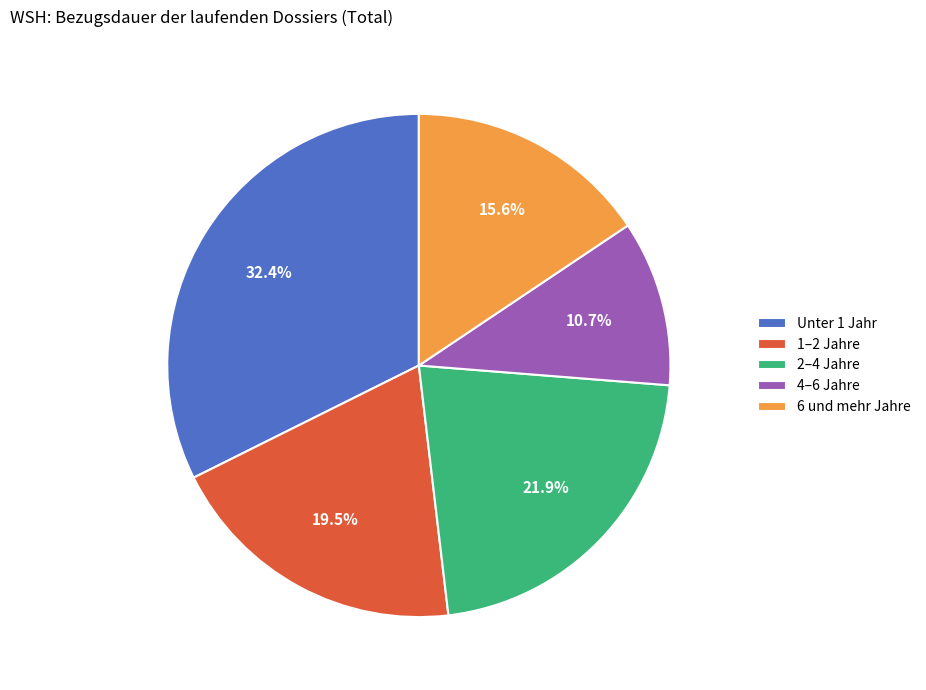

Rank the categories by value from lowest to highest.

4–6 Jahre, 6 und mehr Jahre, 1–2 Jahre, 2–4 Jahre, Unter 1 Jahr